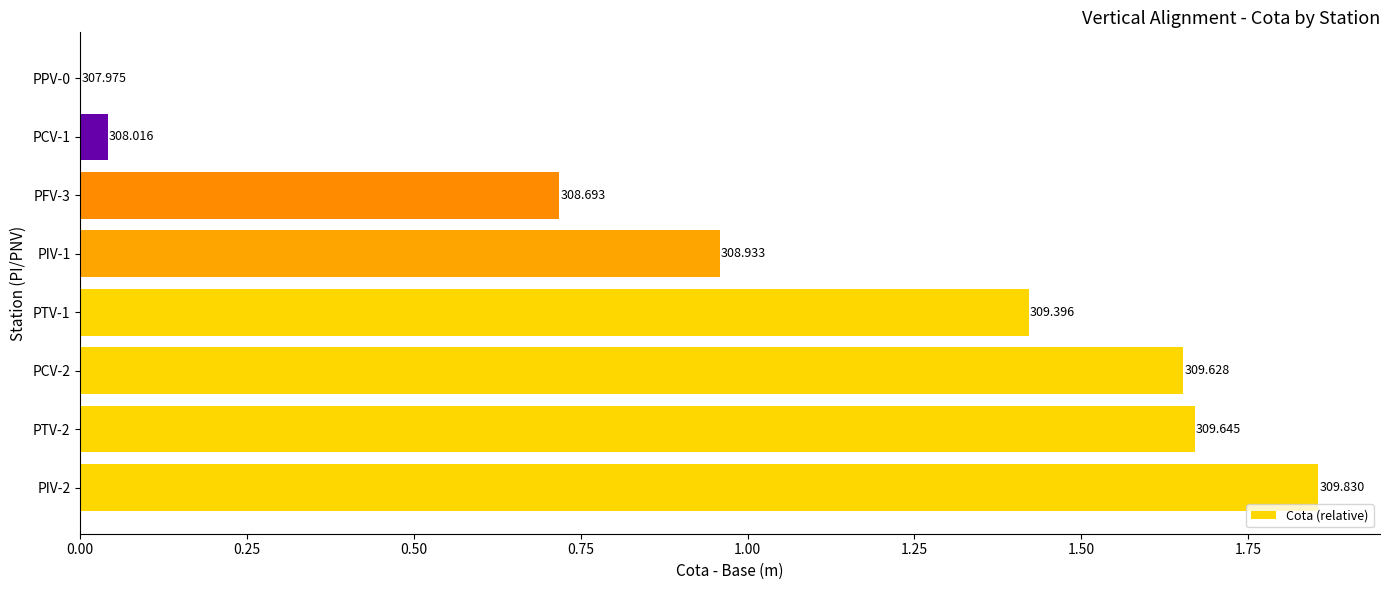

What is the difference between the maximum and minimum values?

1.9